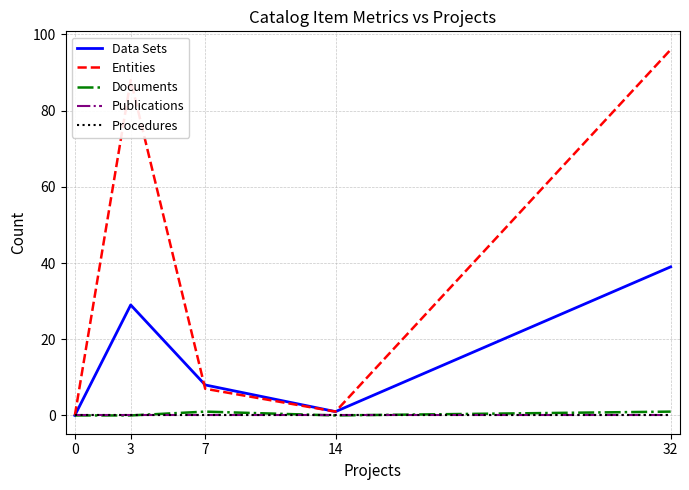

The value of Entities at 14 is 1. True or false?

True